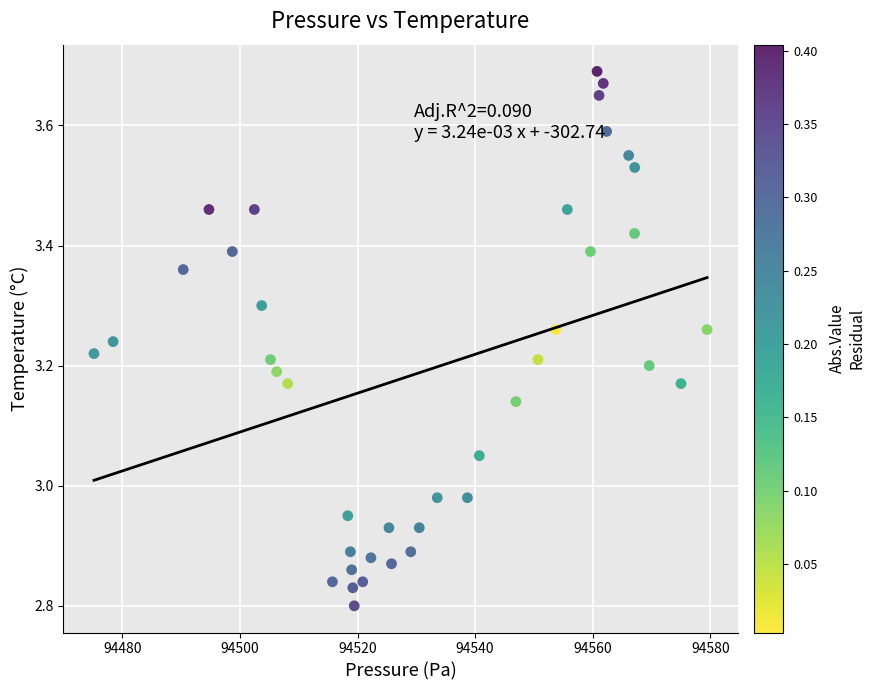

What is the range of X values (max minus min)?

104.3